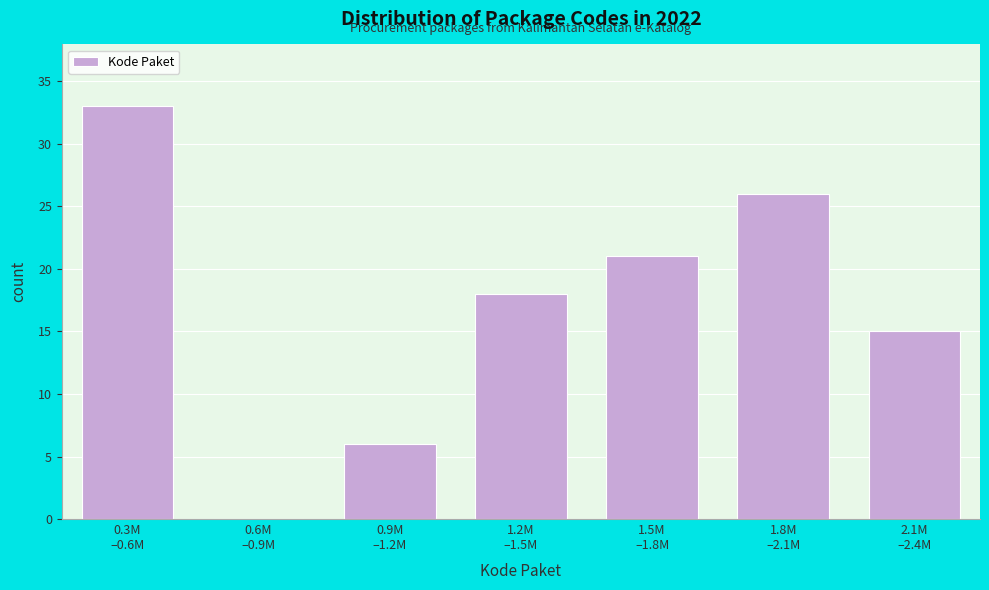

What is the maximum value shown in the chart?

33